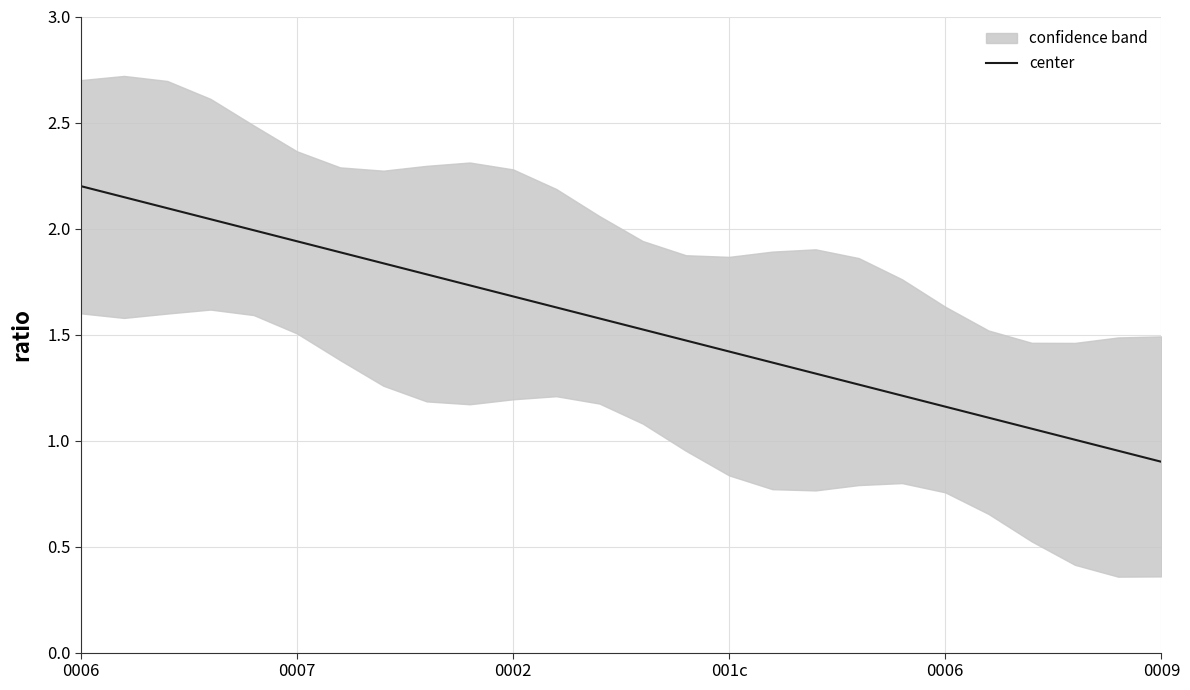

How many data points are above 1?

24